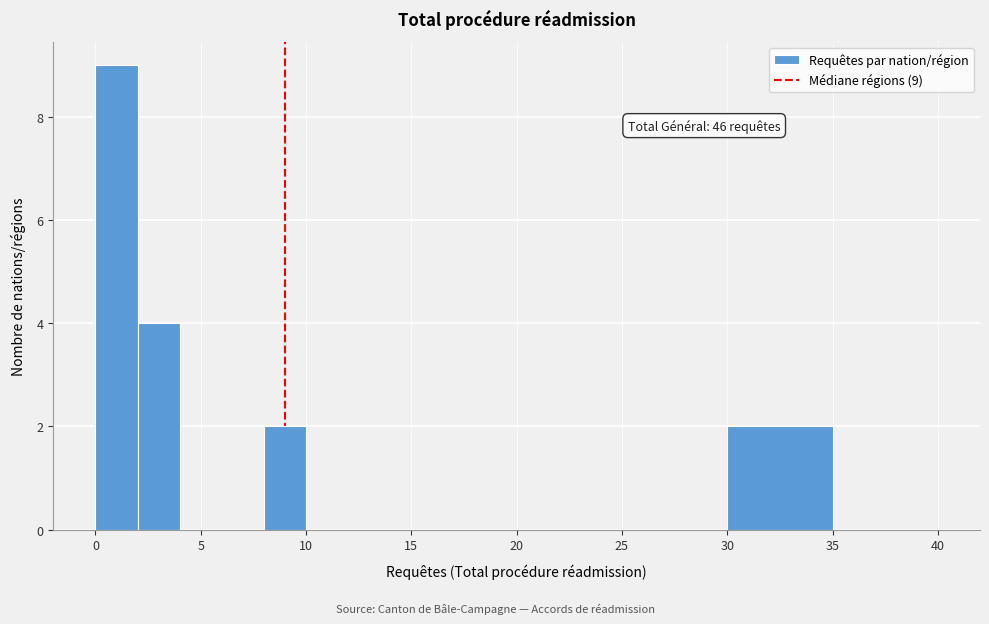

Over which range of the x-axis is the bar tallest?

0 to 2